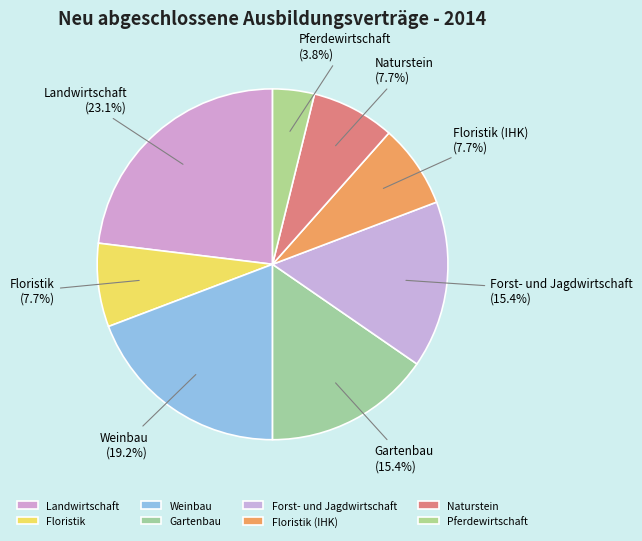

Approximately how many times larger is the value at Floristik compared to Floristik (IHK)?

1.0